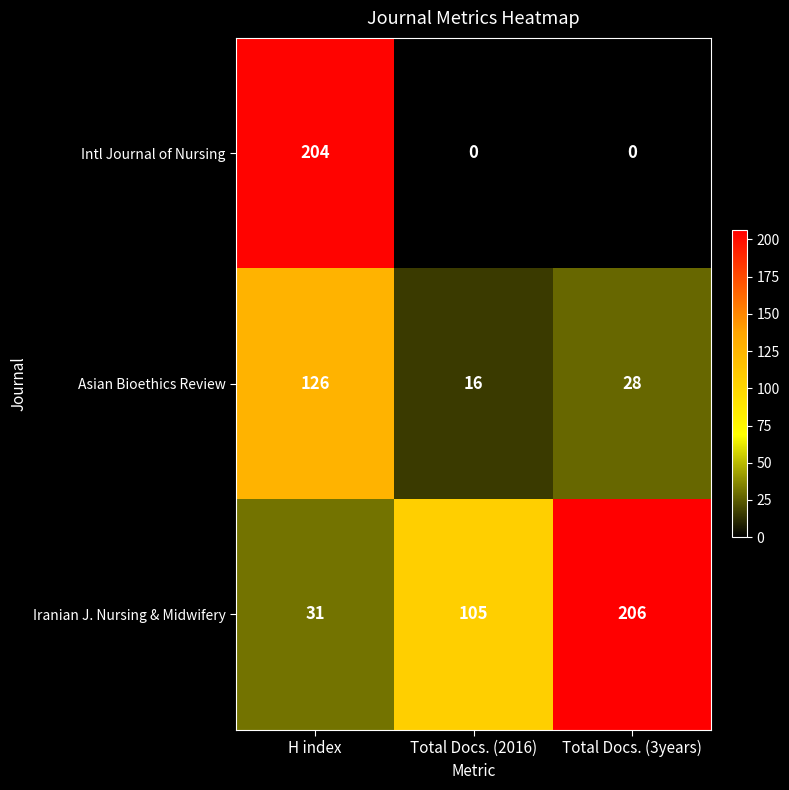

Between H index and Total Docs. (2016), which series saw the biggest shift?

Intl Journal of Nursing